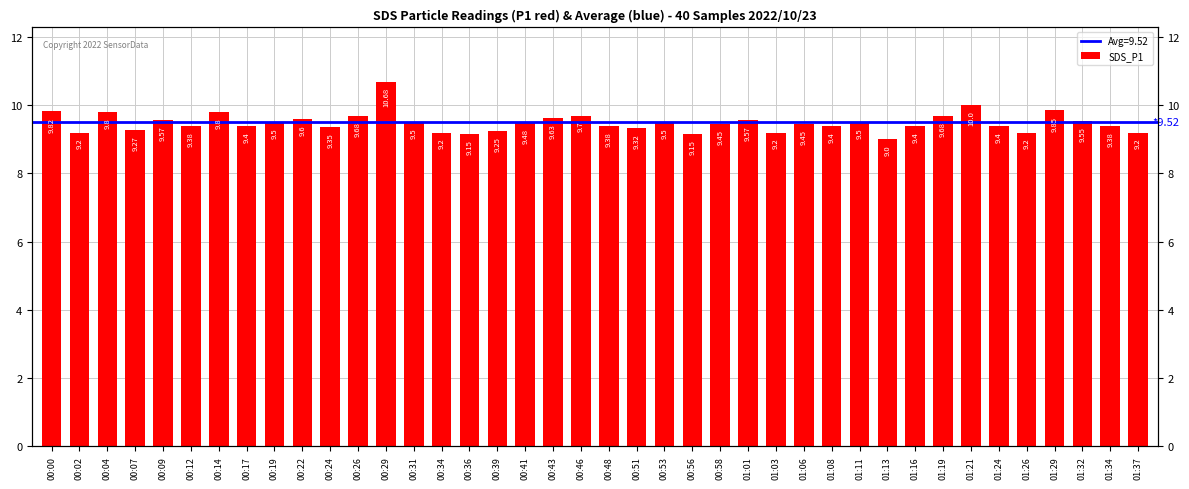

At which label is the value closest to 9?

01:13